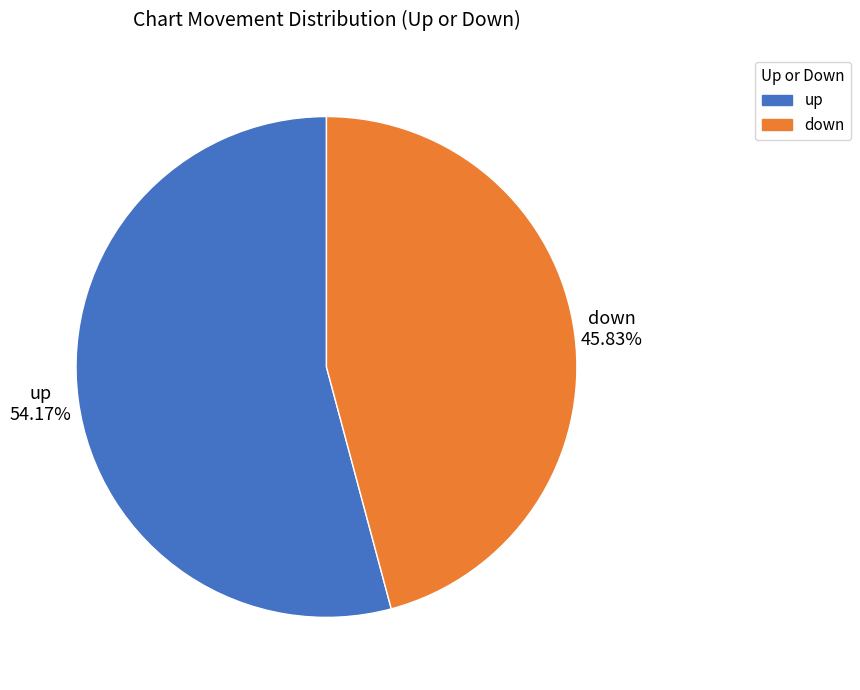

Is it true that down is 46% of the pie?

True